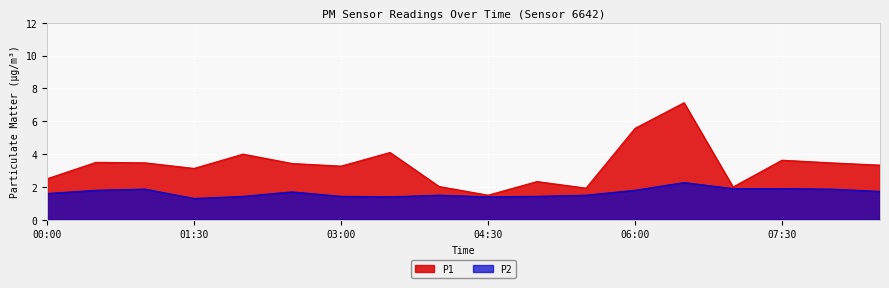

Reading left to right, transcribe all the data shown in this chart.

P1: 2.5	3.5	3.5	3.1	4.0	3.4	3.3	4.1	2.0	1.5	2.3	1.9	5.6	7.1	2.0	3.6	3.5	3.3
P2: 1.6	1.8	1.9	1.3	1.4	1.7	1.4	1.4	1.5	1.4	1.4	1.5	1.8	2.3	1.9	1.9	1.9	1.7